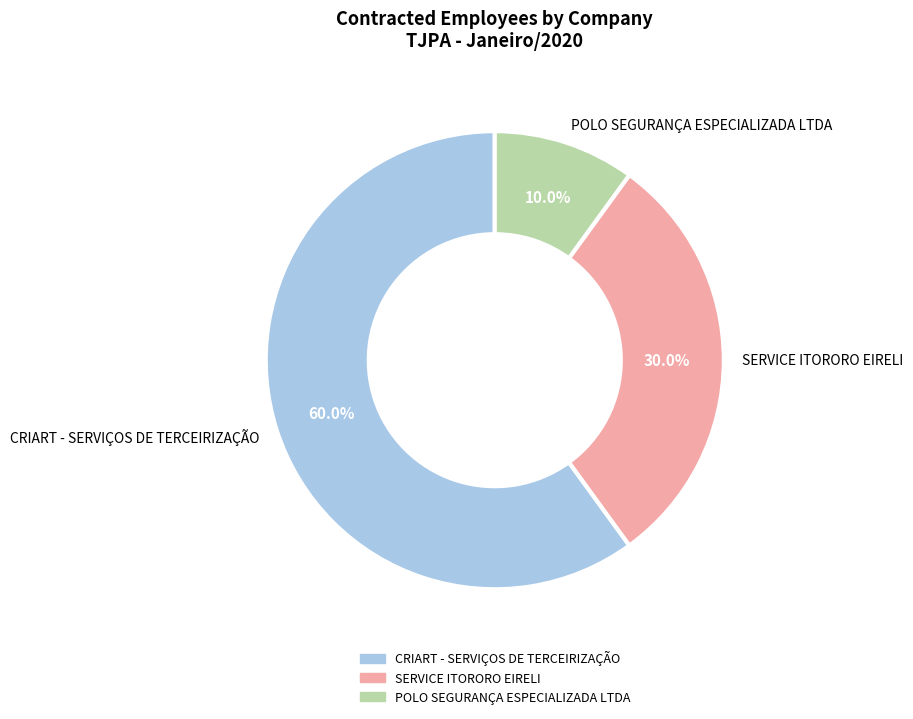

Count the number of slices in the pie.

3